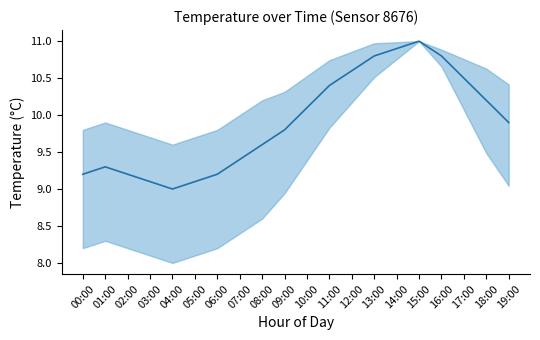

What value does the data have at 02:00?

9.2